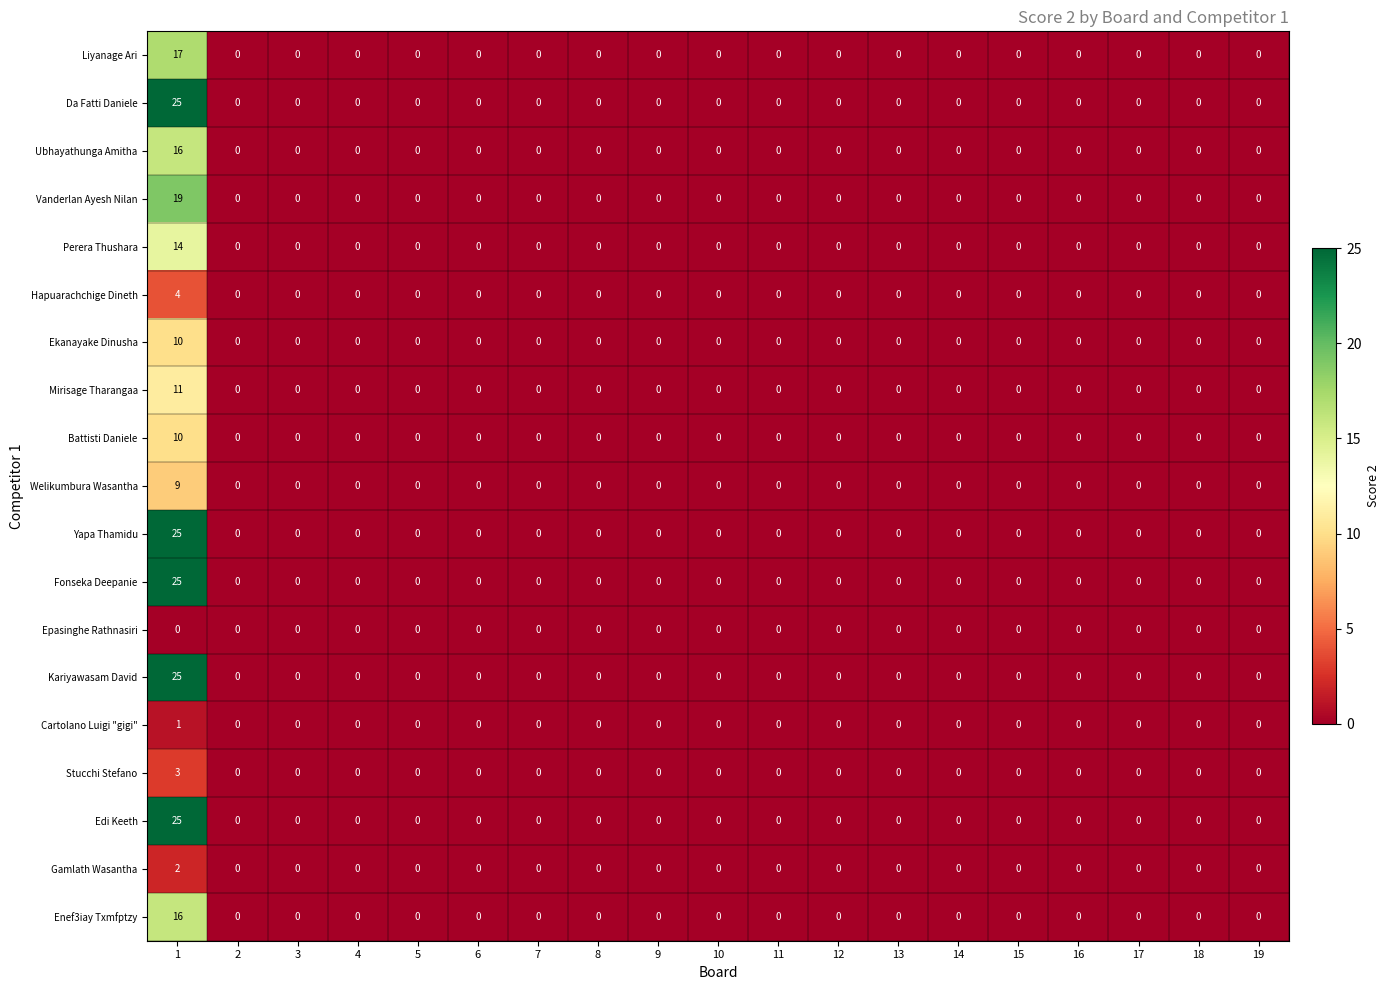

The value of Kariyawasam David at 2 is -17. True or false?

False